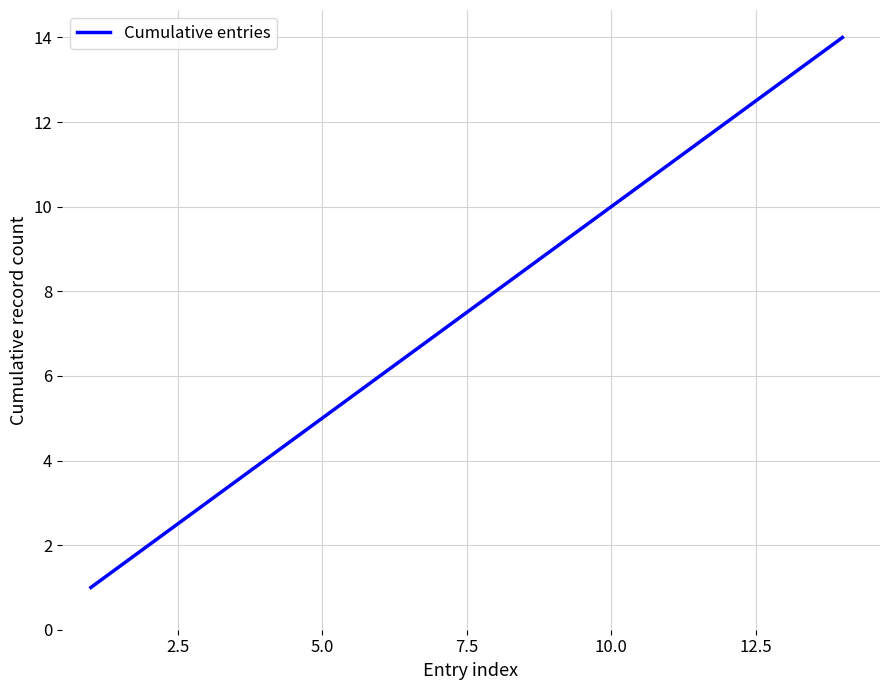

What is the difference between the maximum and minimum values?

13